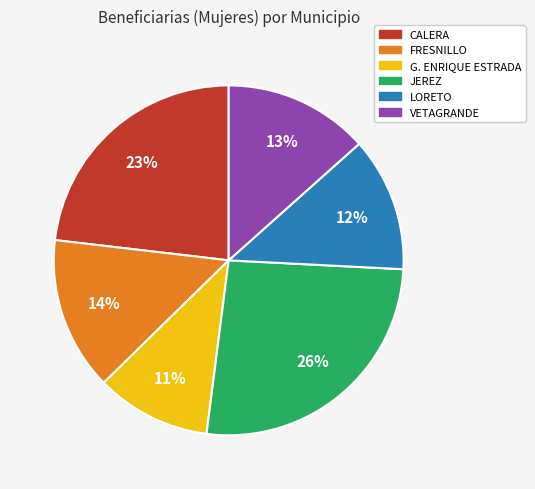

Between LORETO and FRESNILLO, which is larger?

FRESNILLO